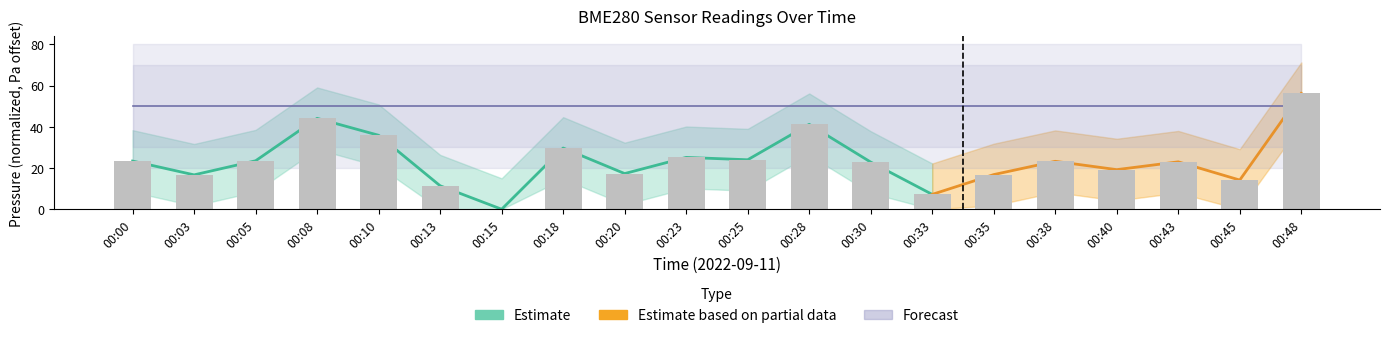

Which label corresponds to the smallest value in the chart?

00:15